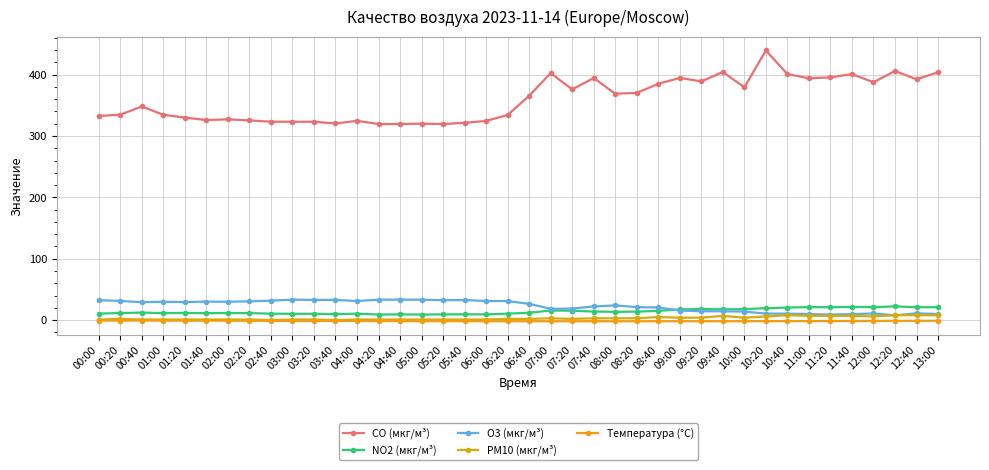

Is it true that NO2 (мкг/м³) equals 3.4 at 07:40?

False